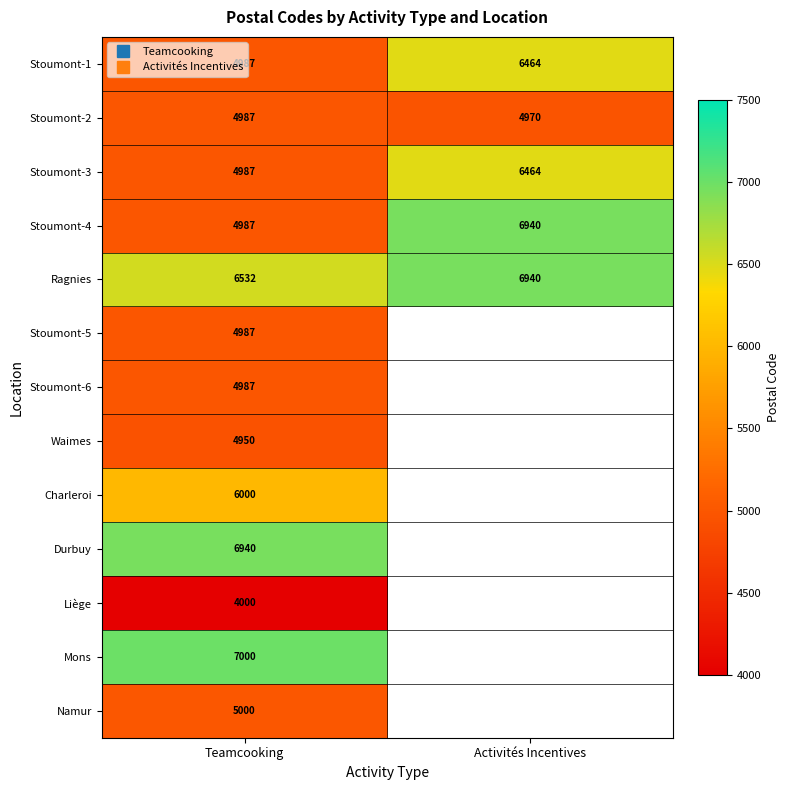

True or false: Stoumont-2 has a value of 4987.0 at Teamcooking.

True